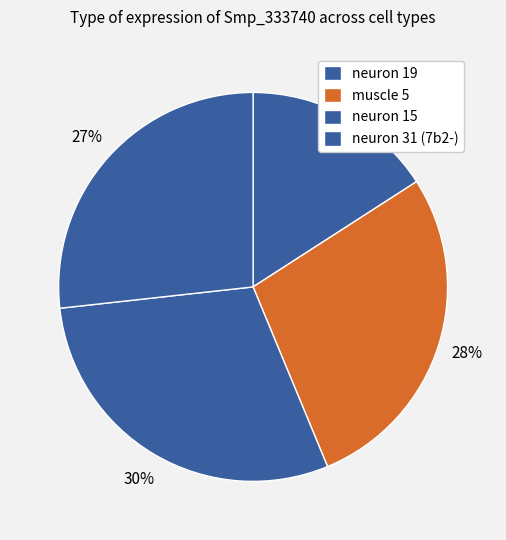

What percentage is the muscle 5 slice, to the nearest percent?

28%